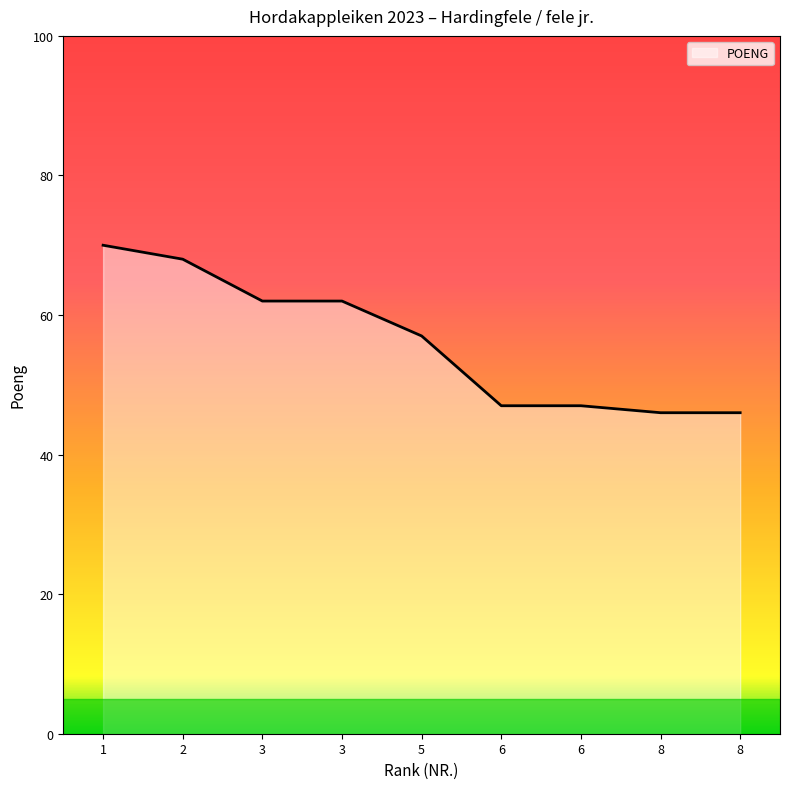

What is the average value?

56